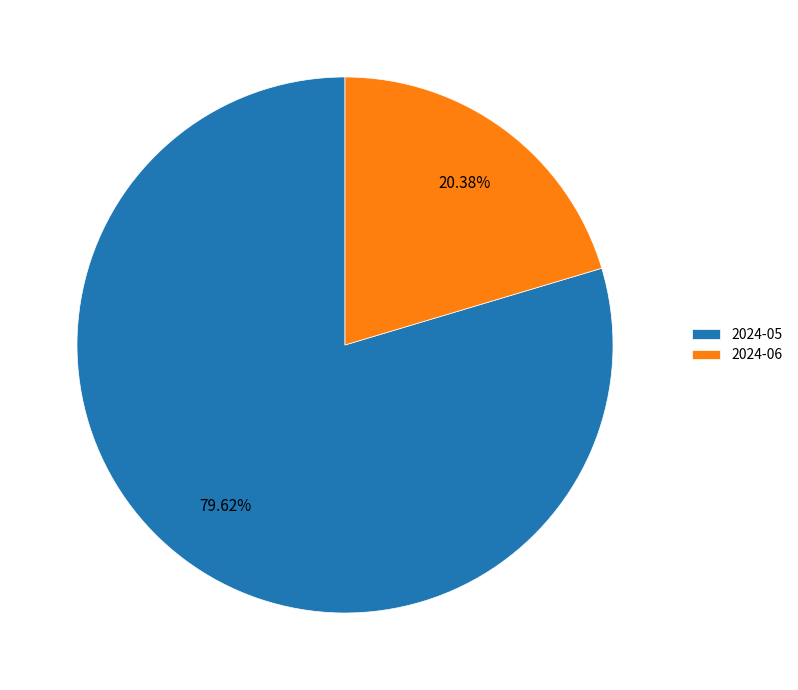

How many segments does this pie chart have?

2